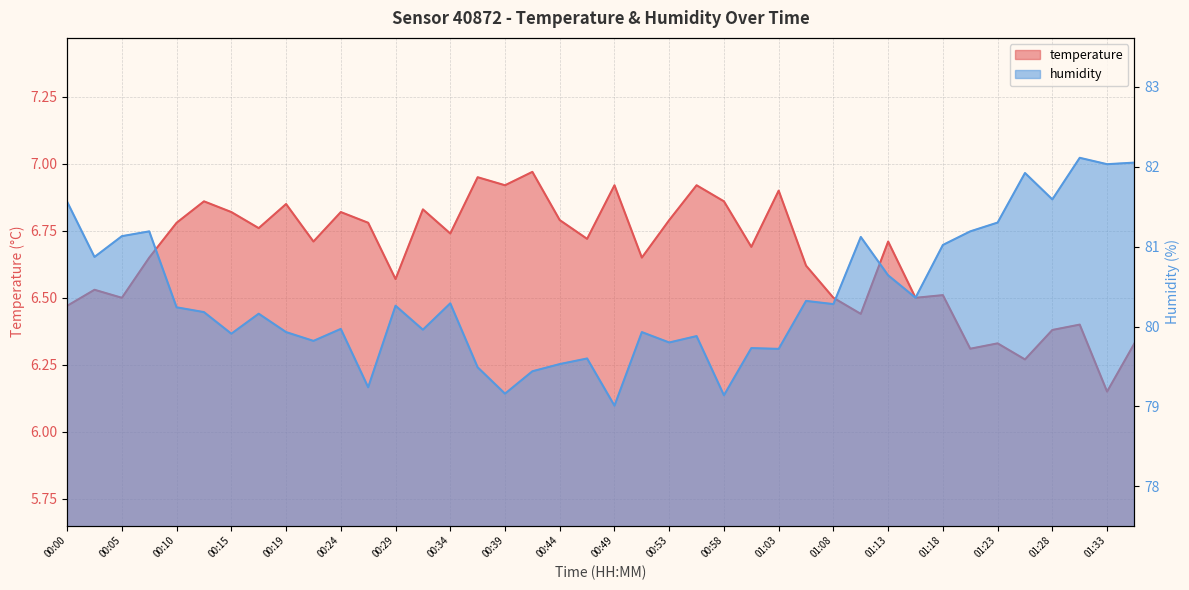

True or false: humidity and temperature cross at least once.

False